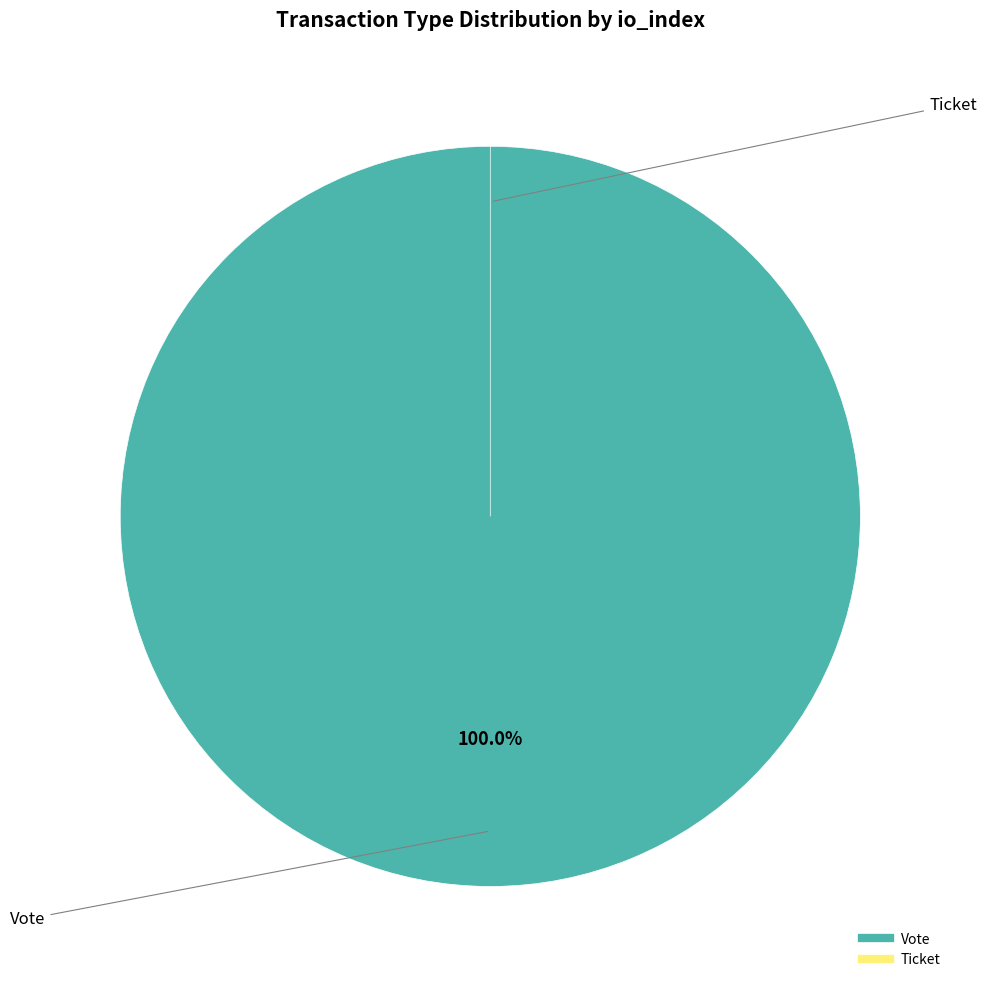

Count the number of slices in the pie.

2